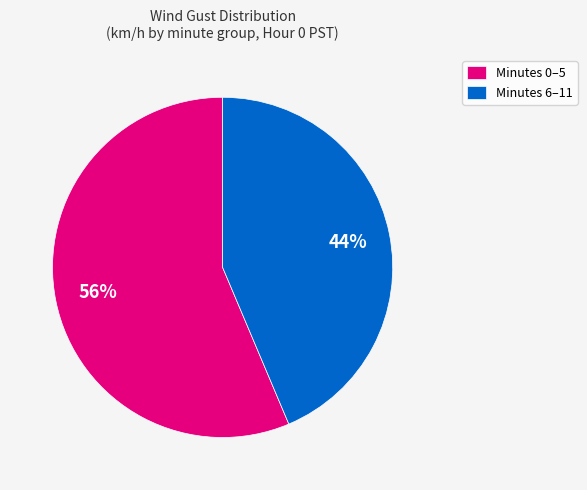

Between Minutes 6–11 and Minutes 0–5, which is larger?

Minutes 0–5